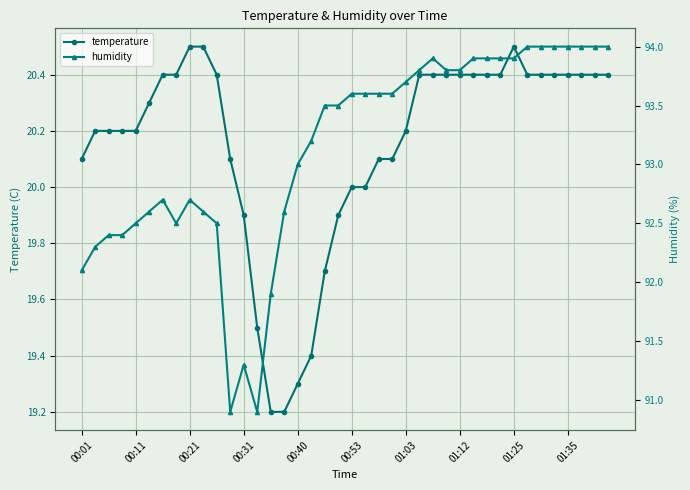

The value of humidity at 29 is 93.9. True or false?

True